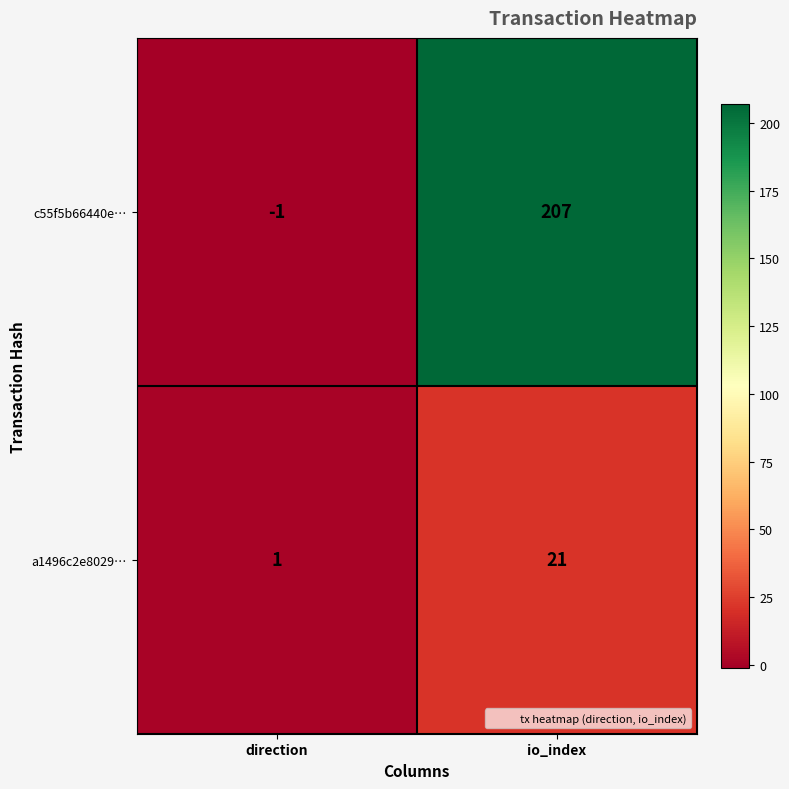

Which category has the highest value in the a1496c2e8029… series?

io_index